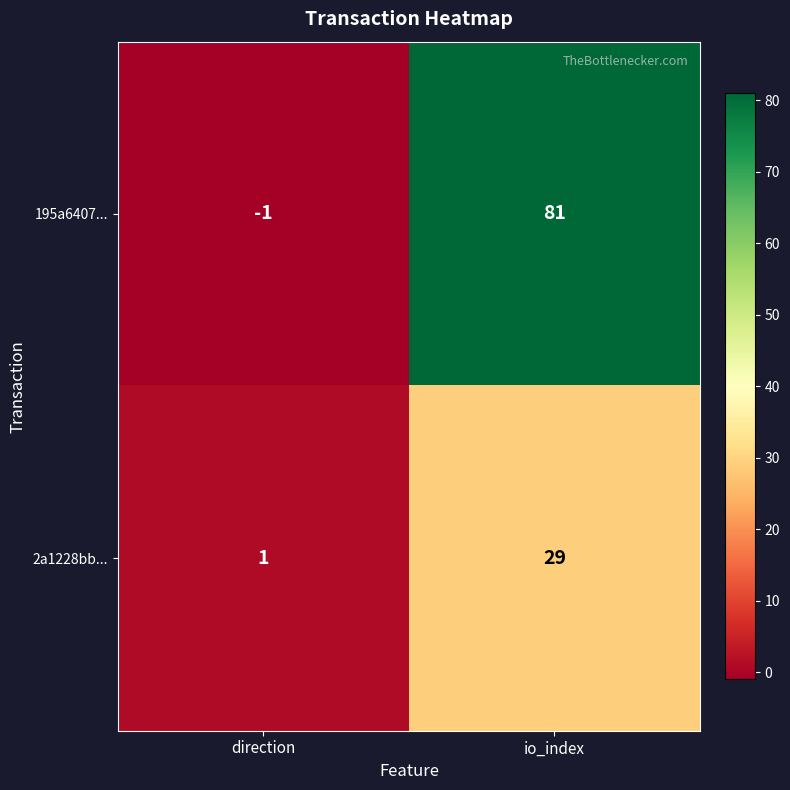

Reading left to right, what are all the values shown in this chart?

195a6407...: -1	81
2a1228bb...: 1	29